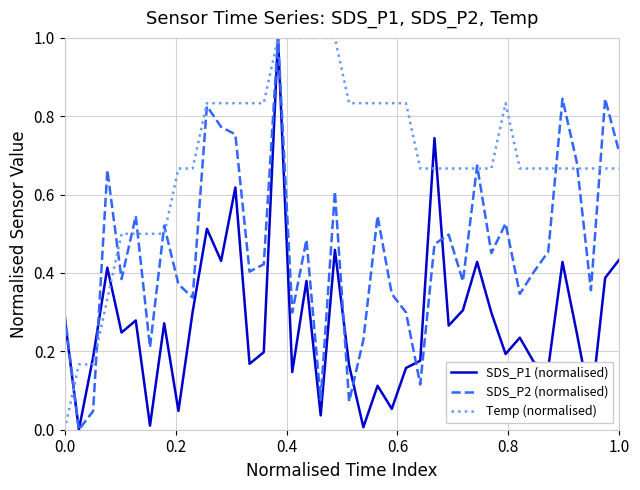

Which series has the largest total across all categories?

Temp (normalised)